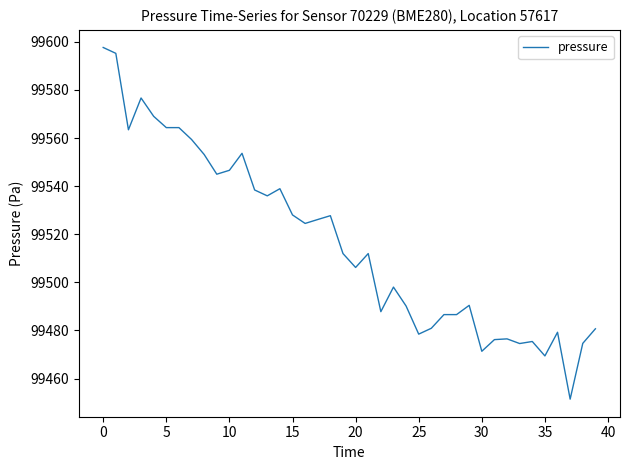

How many distinct data groups are displayed?

1